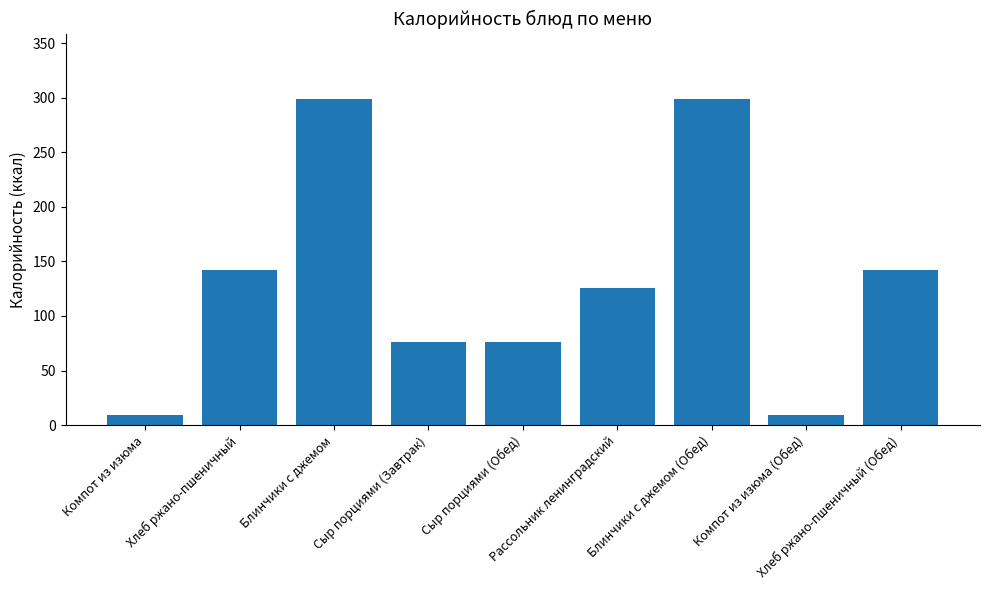

What is the value of the 4th bar from the left?

76